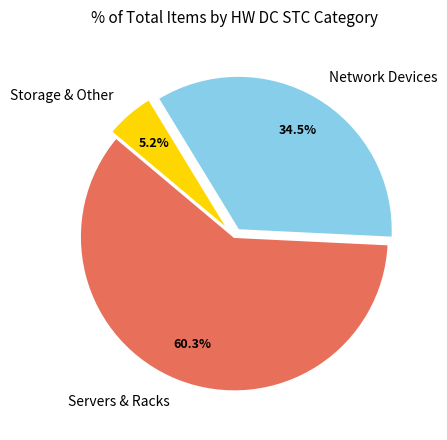

What is the total percentage of Servers & Racks and Network Devices?

94.8%